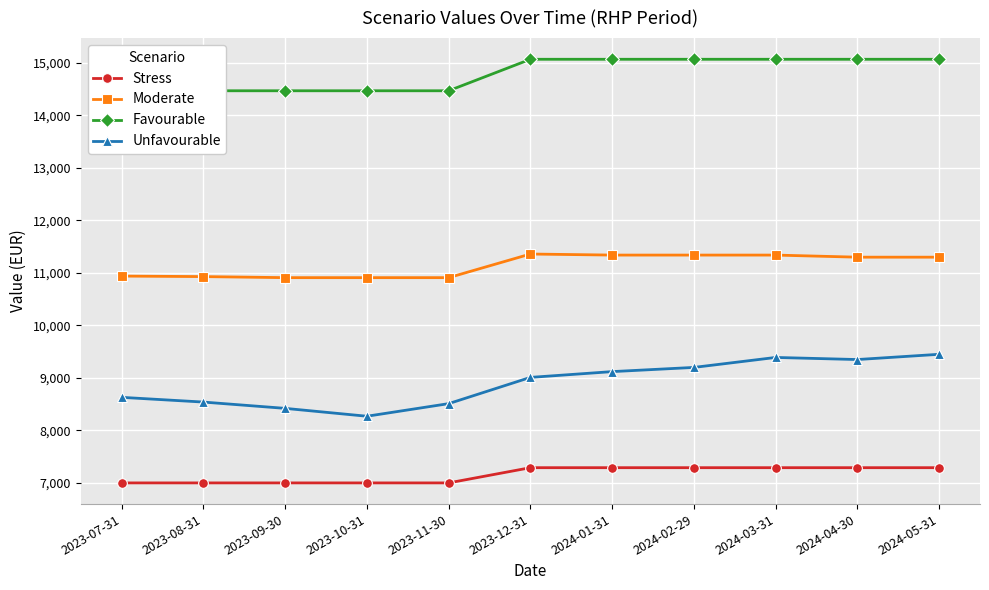

The Moderate series shows 10940 at 2023-07-31. True or false?

True